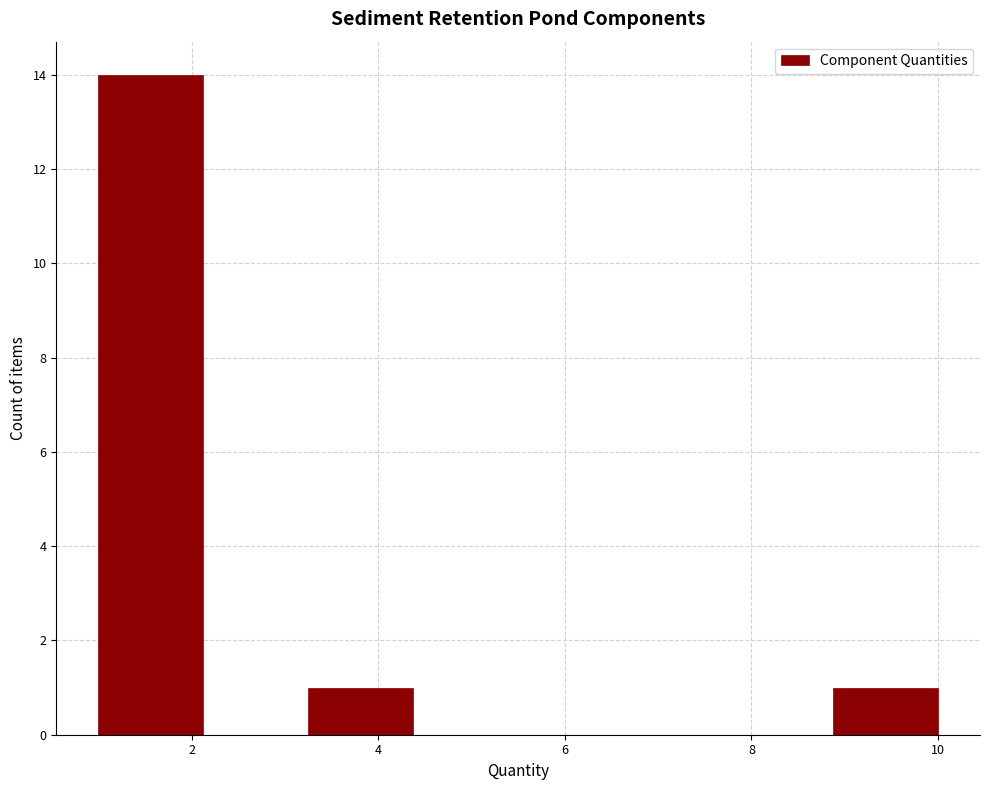

What is the height of the bar covering 3.2 to 4.4 on the x-axis? Neither the bar edges nor the heights are printed on the chart, so give them approximately, as read against the axes.

1